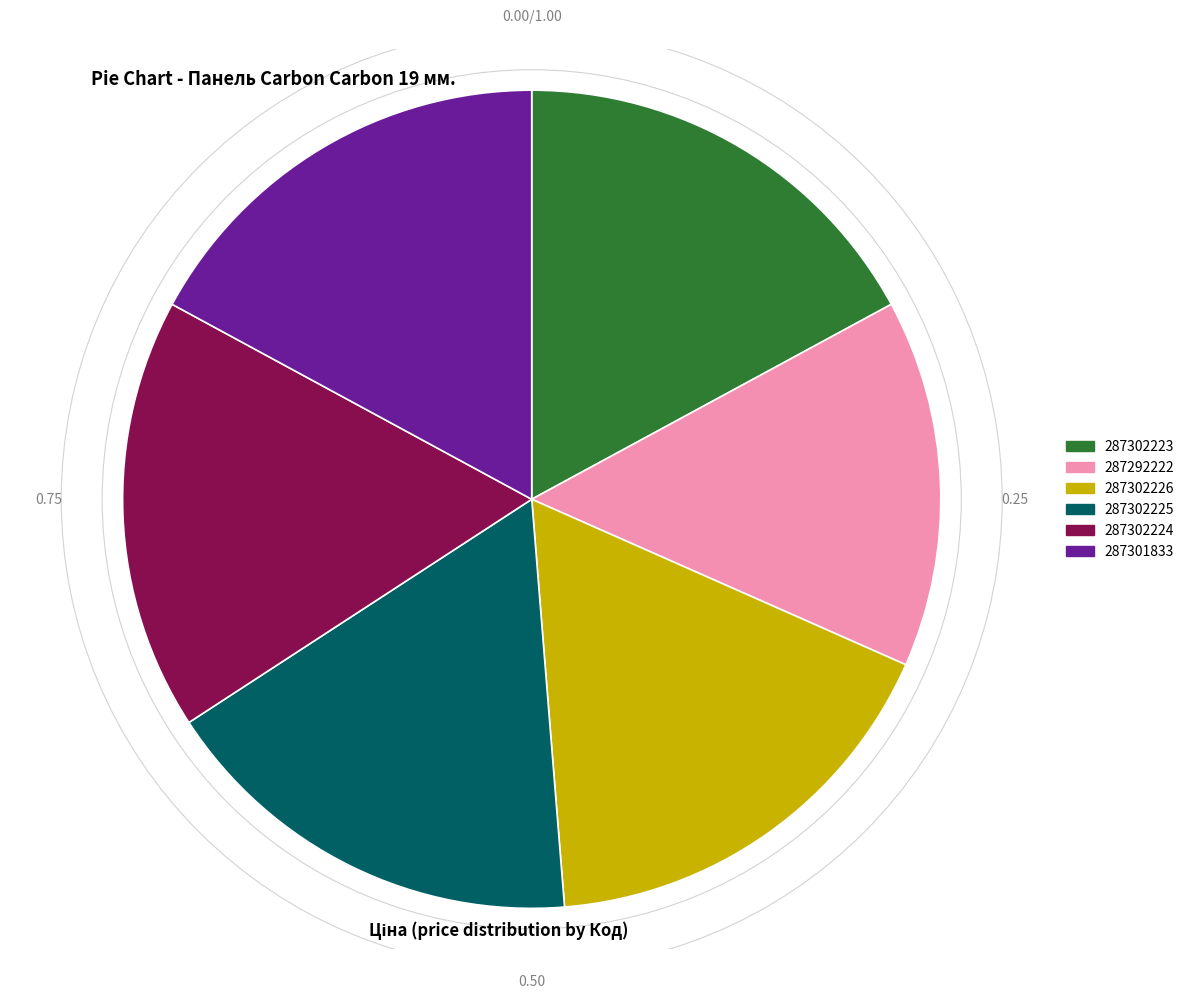

Does 287302223 represent more than half of the total?

No